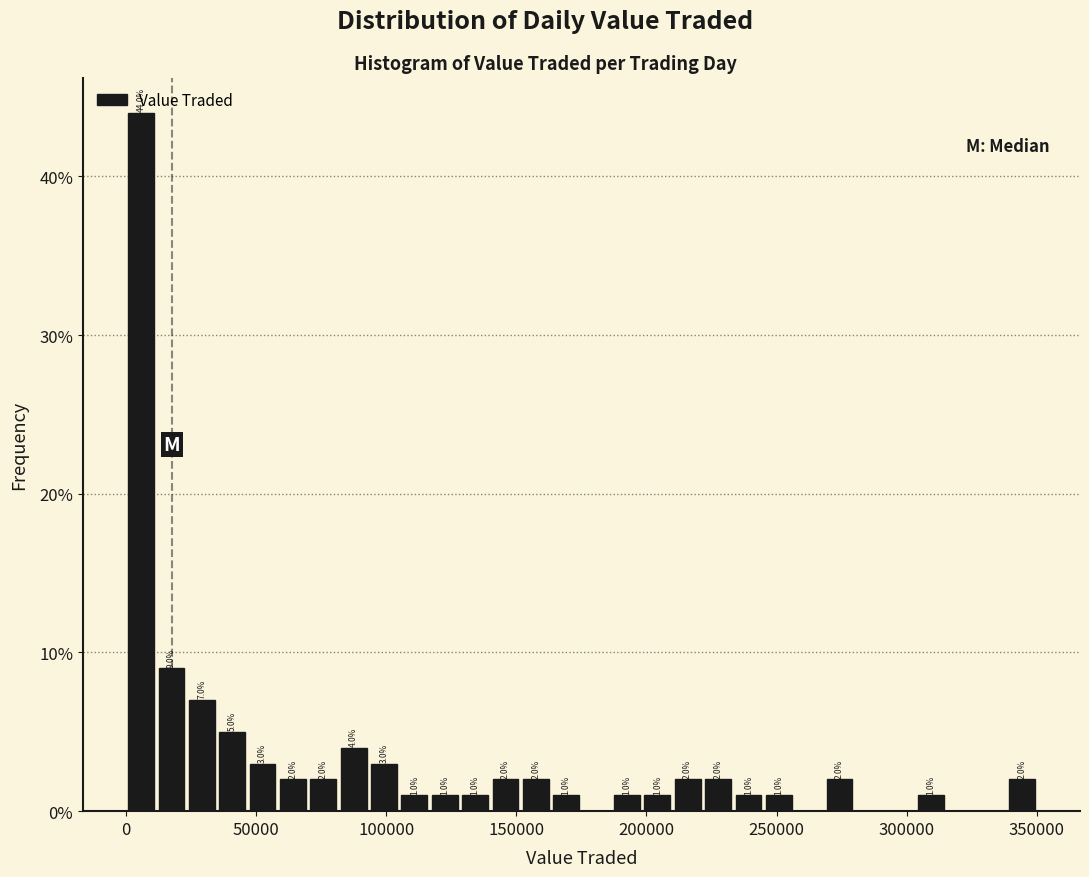

Read against the x-axis, roughly where is the centre of the tallest bar?

5000